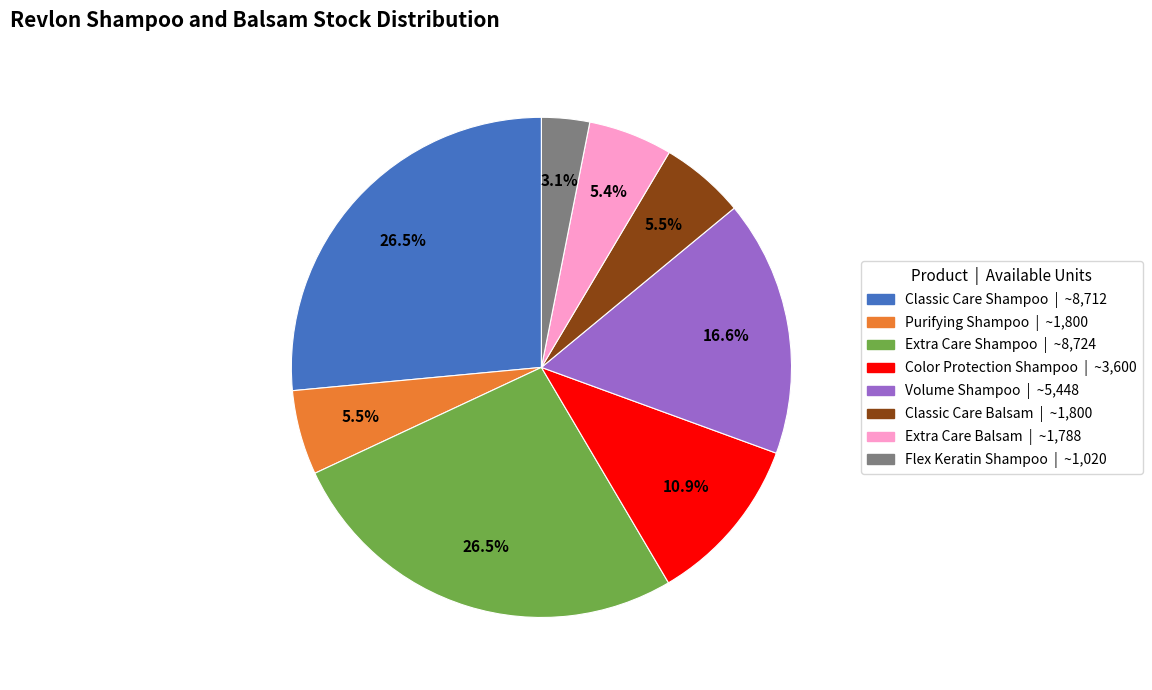

To the nearest percent, what is the difference between the Extra Care Shampoo and Classic Care Balsam slice percentages?

21%